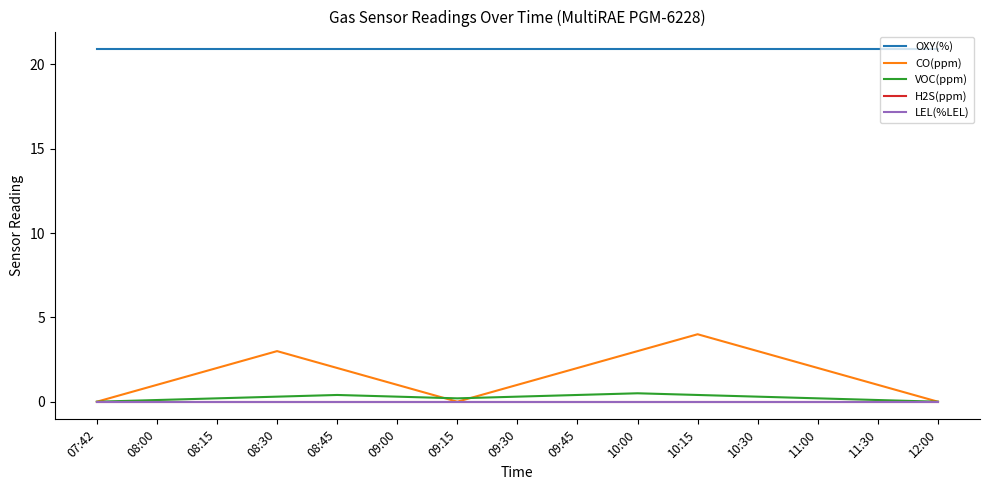

Does the chart display data point markers on the line(s)?

No